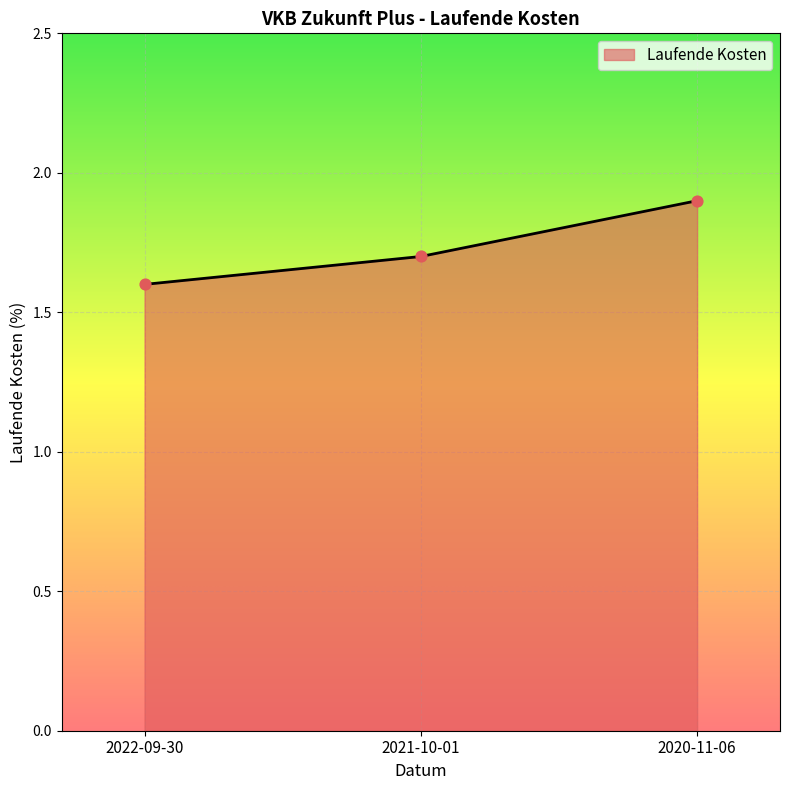

Which has a higher value, 2020-11-06 or 2022-09-30?

2020-11-06